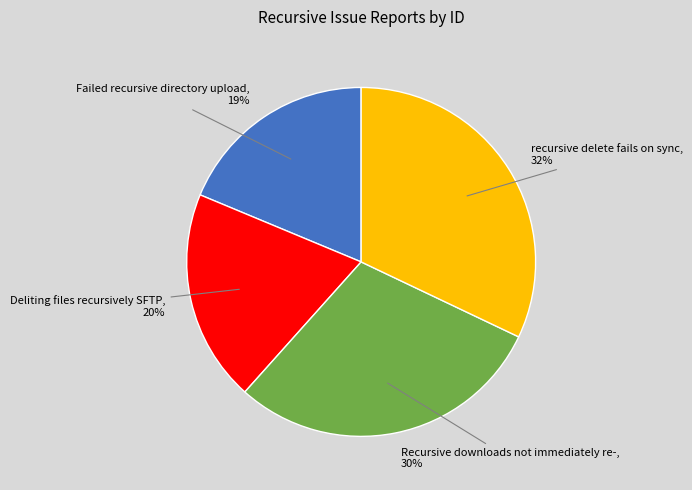

To the nearest percent, what percentage of the pie is Recursive downloads not immediately re-?

30%